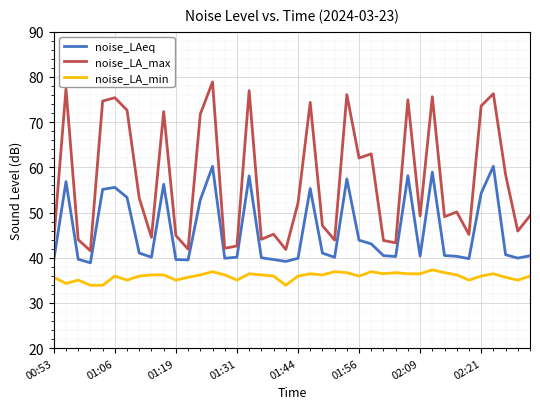

What is the difference between the maximum and minimum values in the noise_LAeq series?

21.4